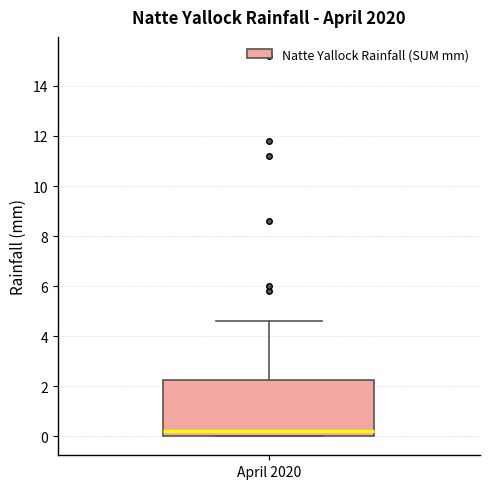

Read this box plot against the y-axis: the position of the median line, the range covered by the box, and the ends of both whiskers. The values are not printed on the chart, so give them approximately, as read against the axis.

median 0.2, box 0.0 to 2.2, whiskers 0.0 to 4.6